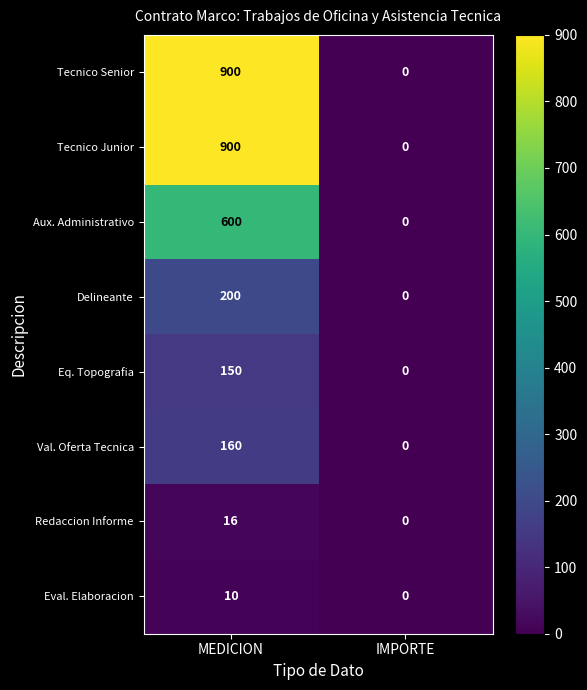

Count the number of categories in the chart.

2